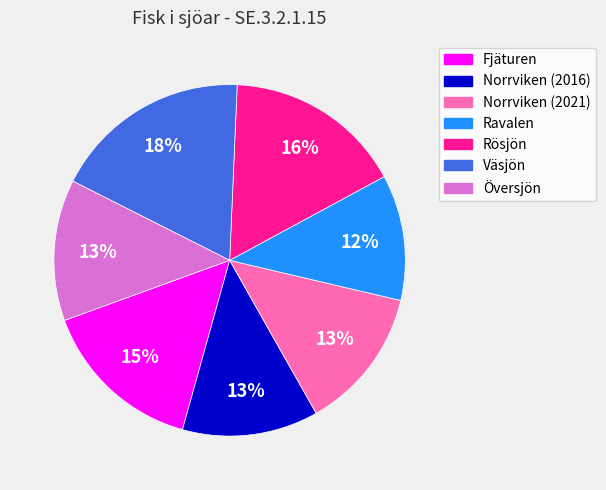

Does Fjäturen account for over 50% of the chart?

No